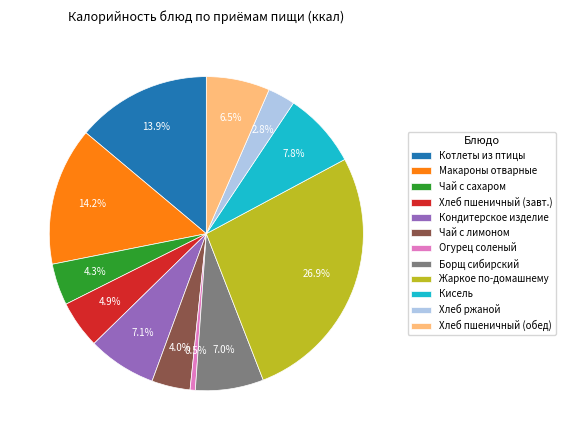

Do Борщ сибирский and Огурец соленый together represent more than half of the pie?

No